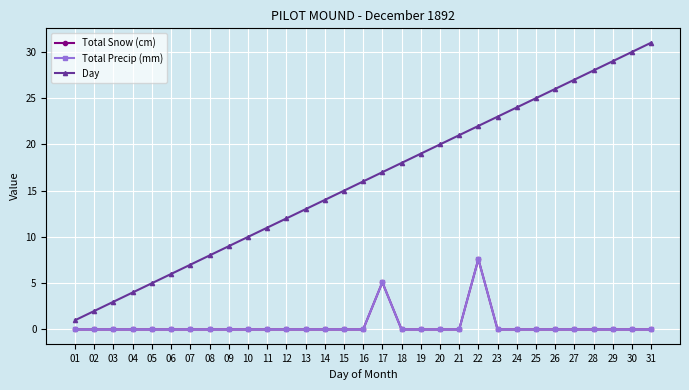

Is it true that Total Snow (cm) equals 3.5 at 11?

False